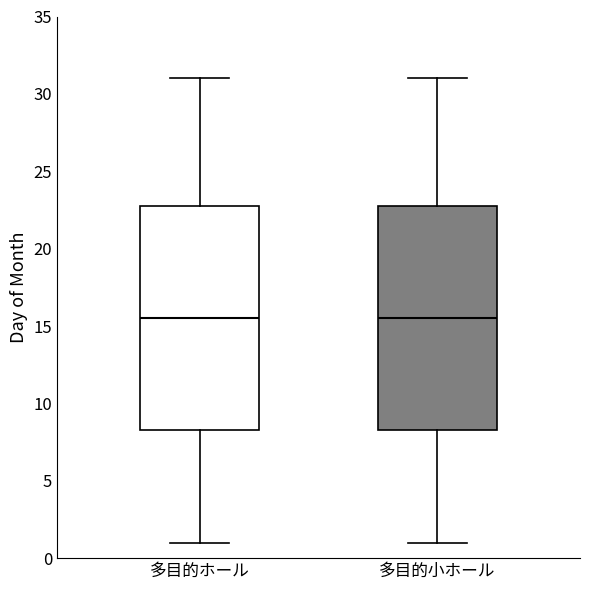

Where is the upper edge of the box for 多目的小ホール on the y-axis? The values are not printed on the chart, so give them approximately, as read against the axis.

23.0